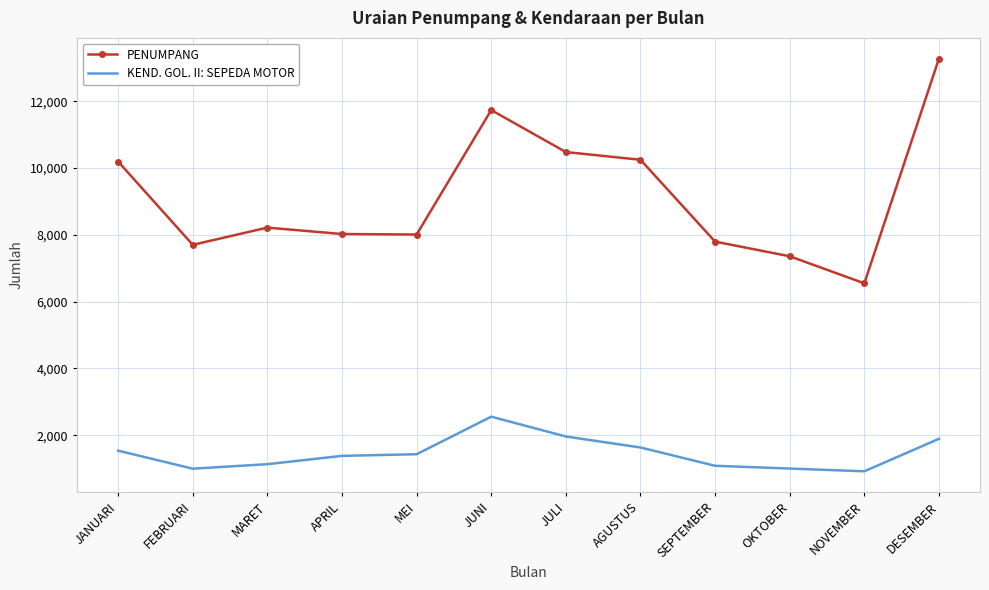

True or false: KEND. GOL. II: SEPEDA MOTOR and PENUMPANG intersect in this chart.

False